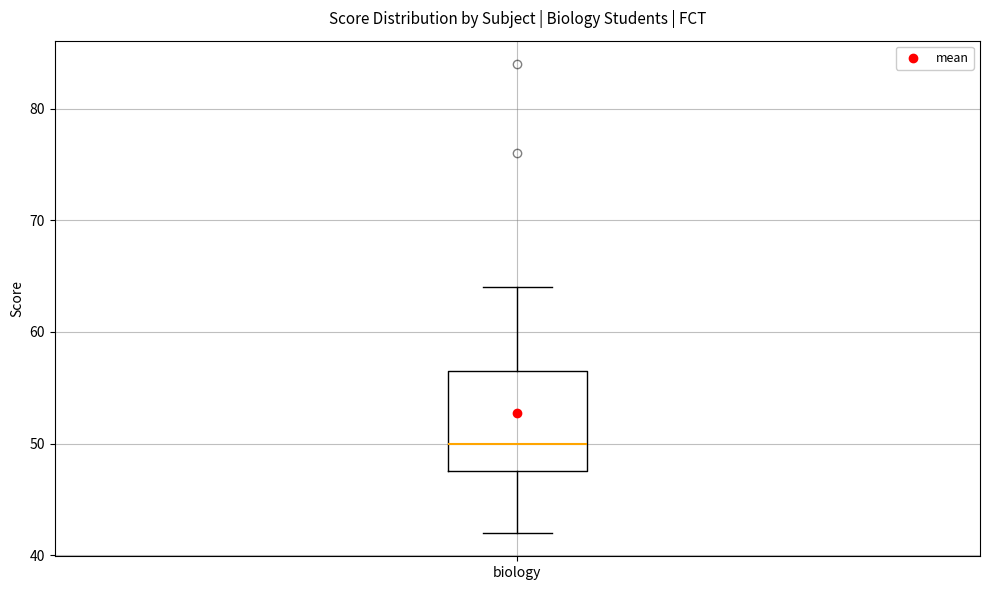

Read this box plot against the y-axis: the position of the median line, the range covered by the box, and the ends of both whiskers. The values are not printed on the chart, so give them approximately, as read against the axis.

median 50, box 48 to 57, whiskers 42 to 64